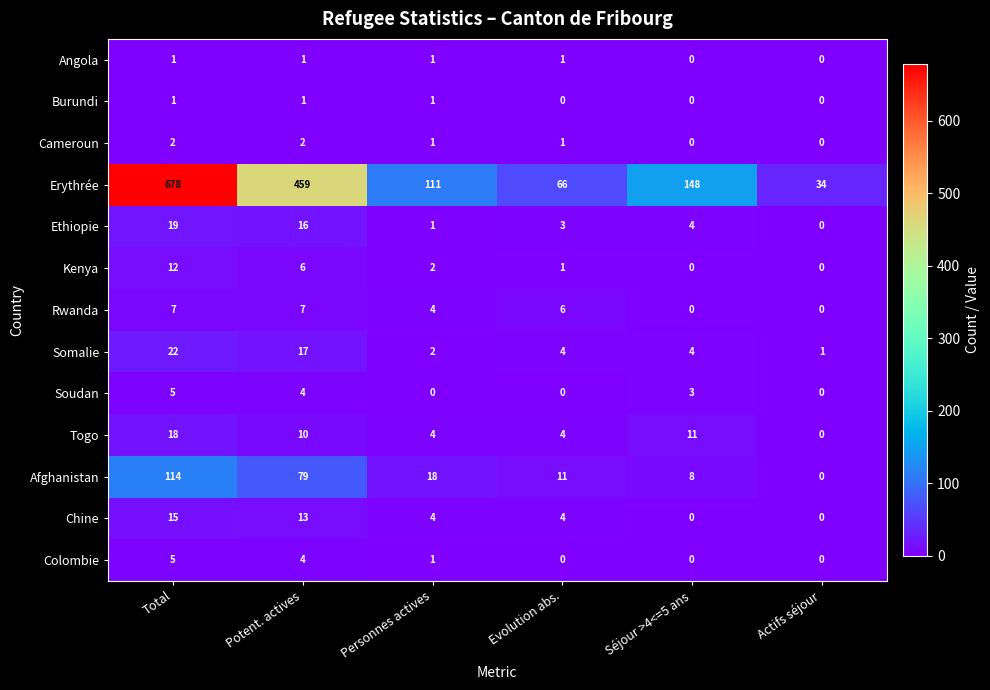

At which label does Soudan first exceed 3?

Total